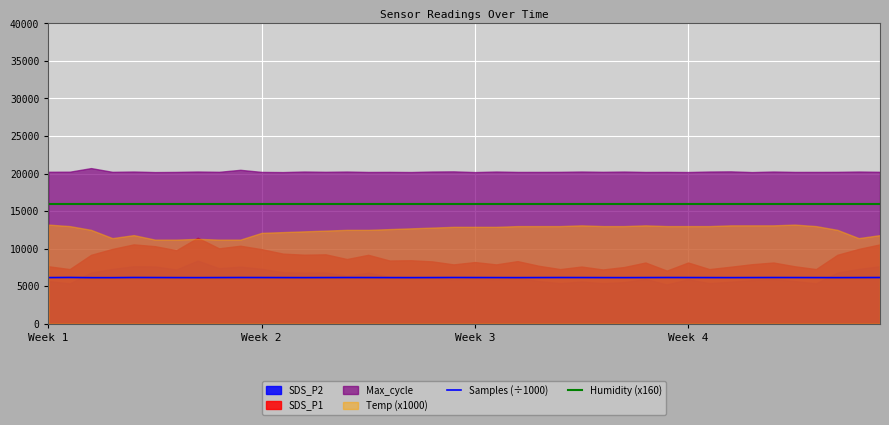

True or false: Samples (÷1000) has more than 1 interior local peaks.

True